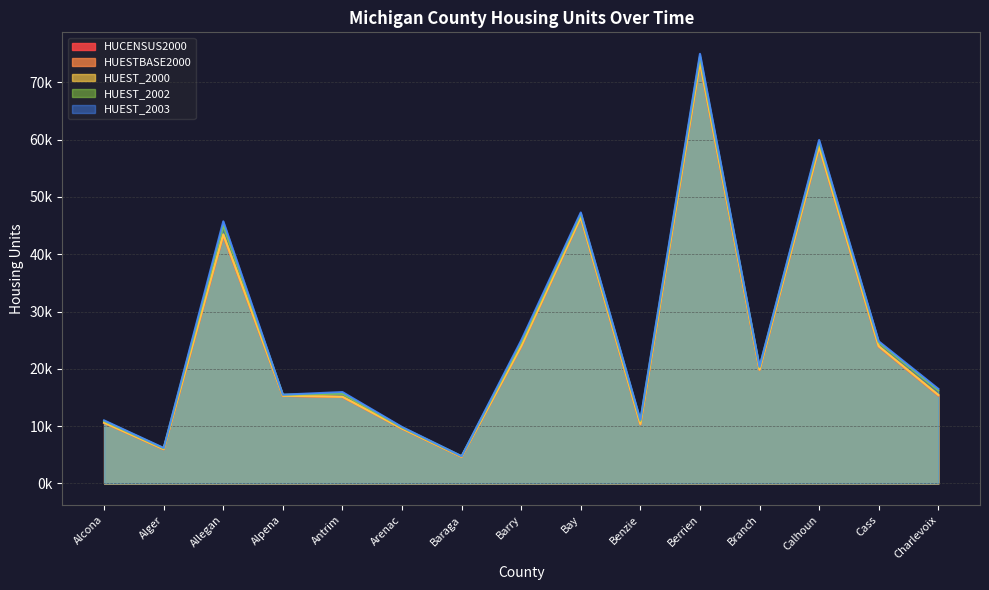

How many interior local valleys does the HUEST_2000 series have?

4